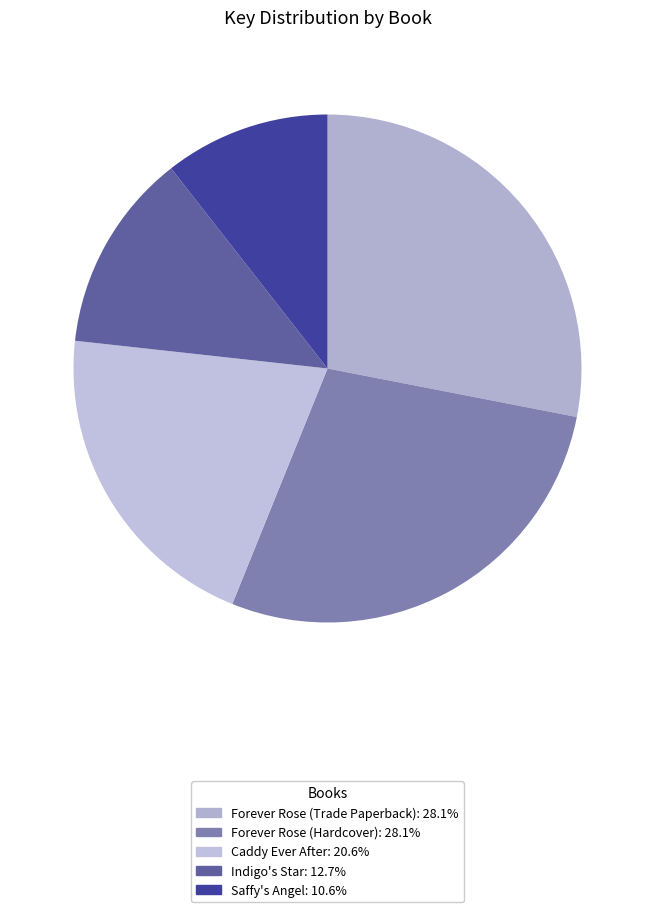

What portion of the pie excludes Forever Rose (Trade Paperback)?

71.9%